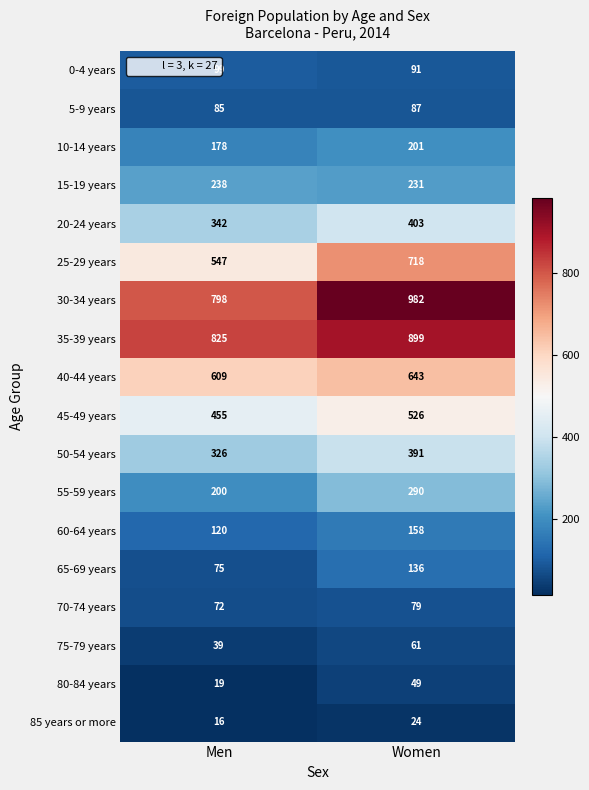

How many distinct data groups are displayed?

18